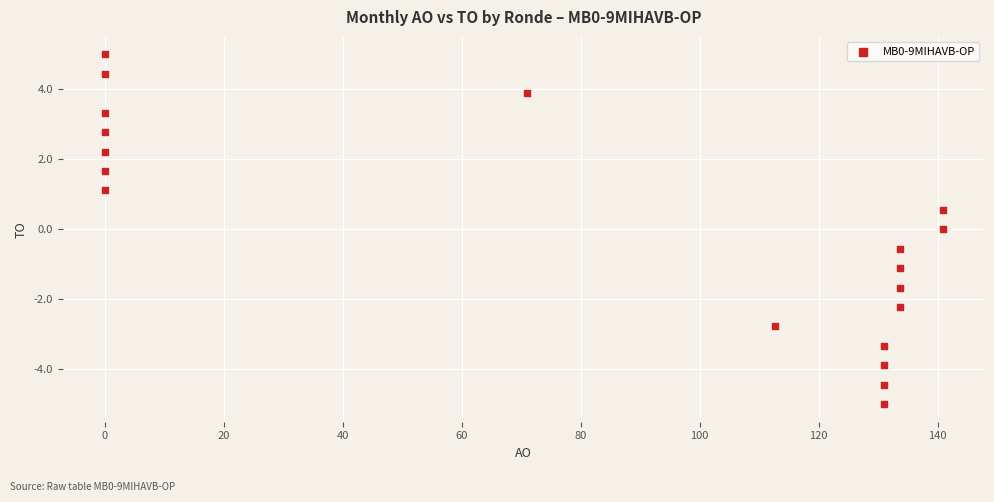

What is the range of Y values (max minus min)?

10.0